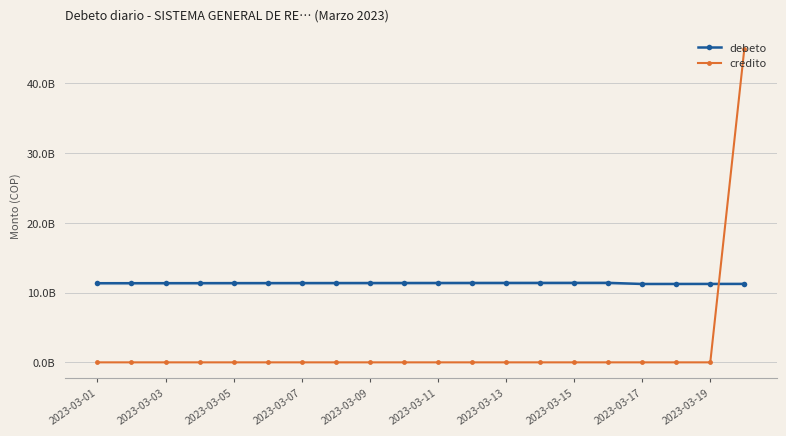

Which series has the largest range (max minus min)?

credito